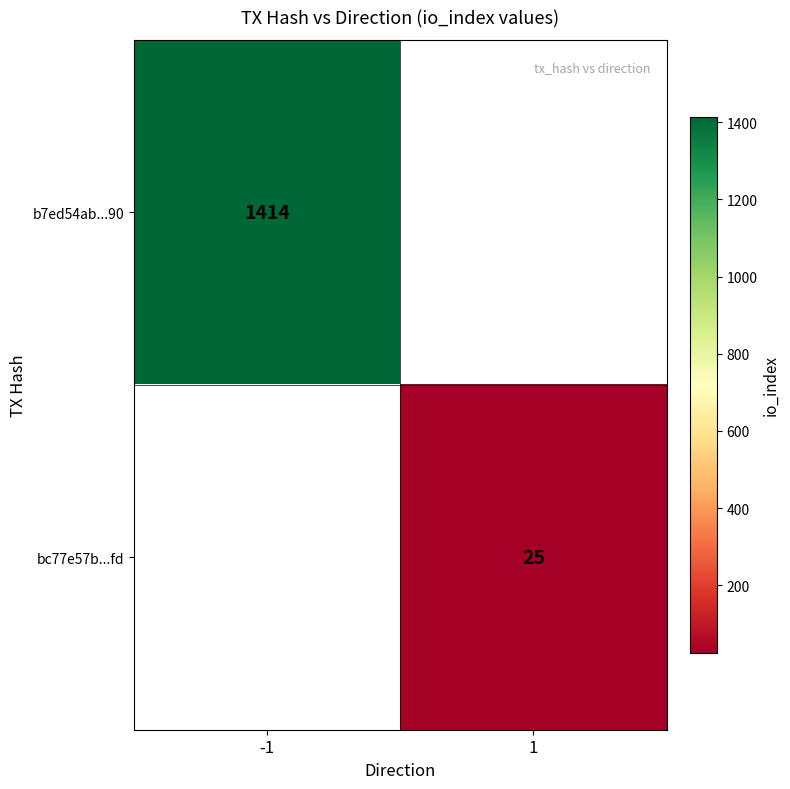

Is it true that b7ed54ab...90 equals 1414 at -1?

True